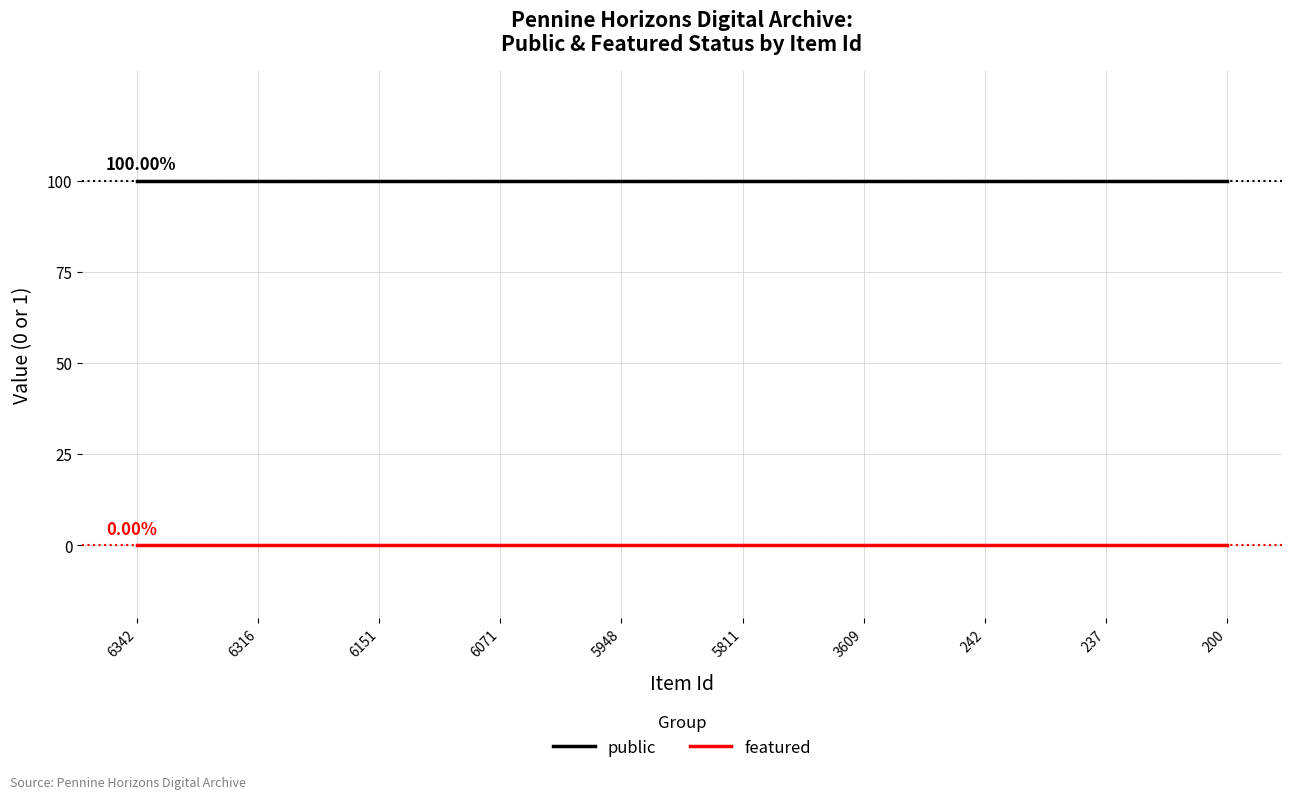

Rank the categories by public value from highest to lowest.

6342, 6316, 6151, 6071, 5948, 5811, 3609, 242, 237, 200